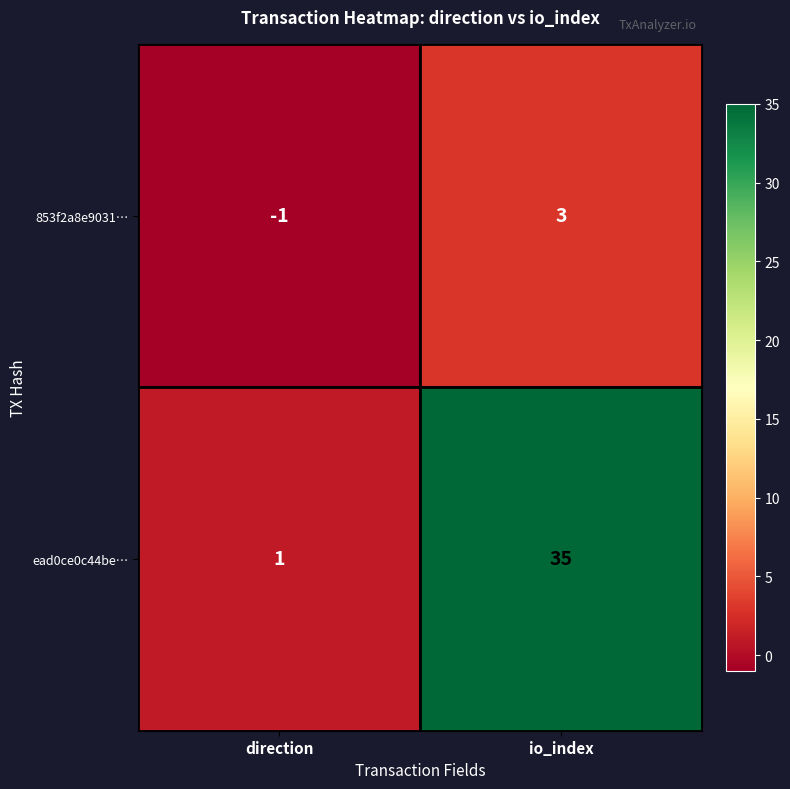

At which category does the chart reach its peak across all series?

io_index